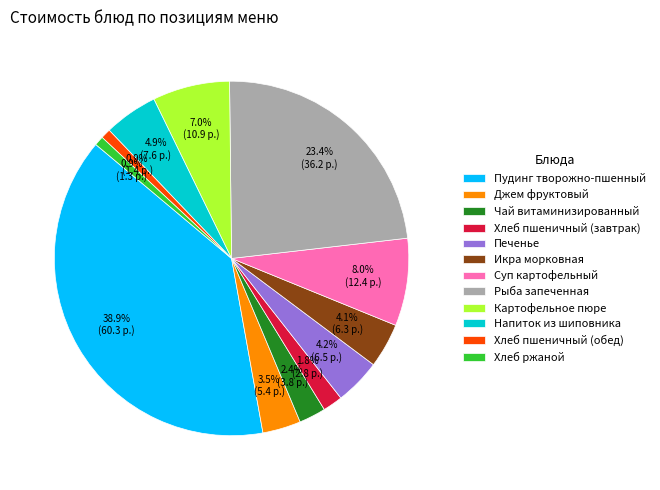

What is the largest slice in the pie chart?

Пудинг творожно-пшенный